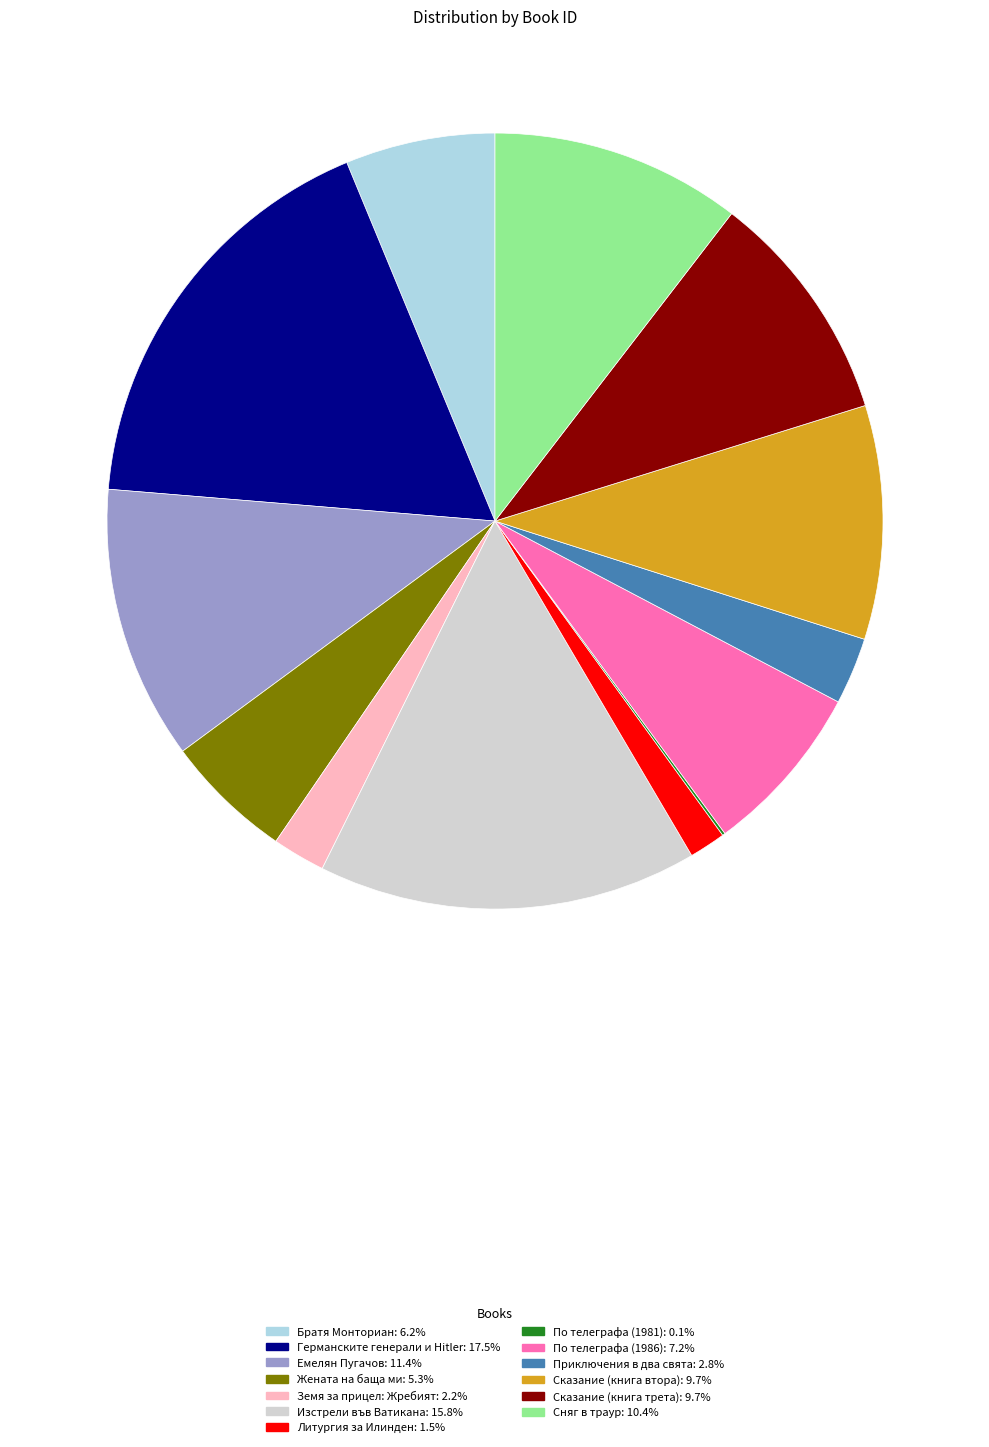

Combined, do Изстрели във Ватикана and Земя за прицел: Жребият account for over 50%?

No